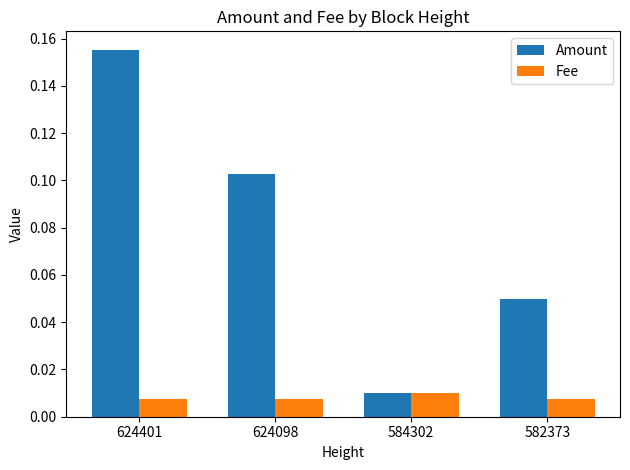

Does the chart contain stacked bars?

No